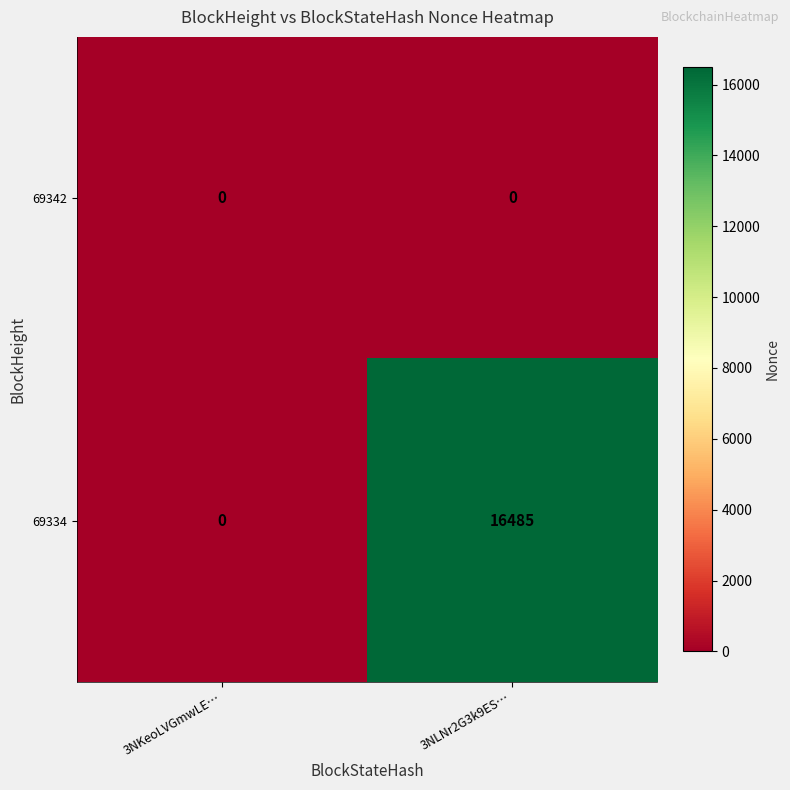

List the labels in order of 69334 value, smallest first.

3NKeoLVGmwLE…, 3NLNr2G3k9ES…